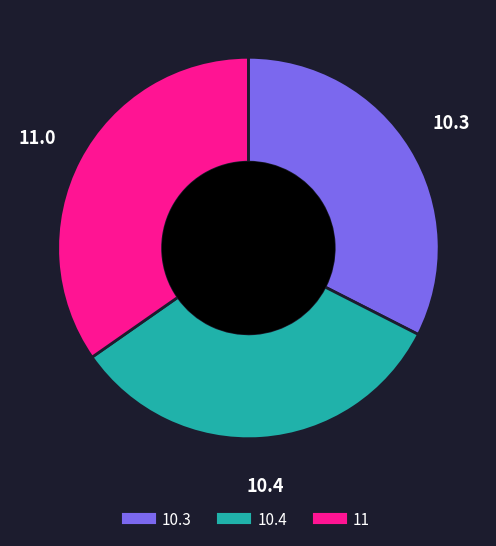

Which slice is the largest?

11